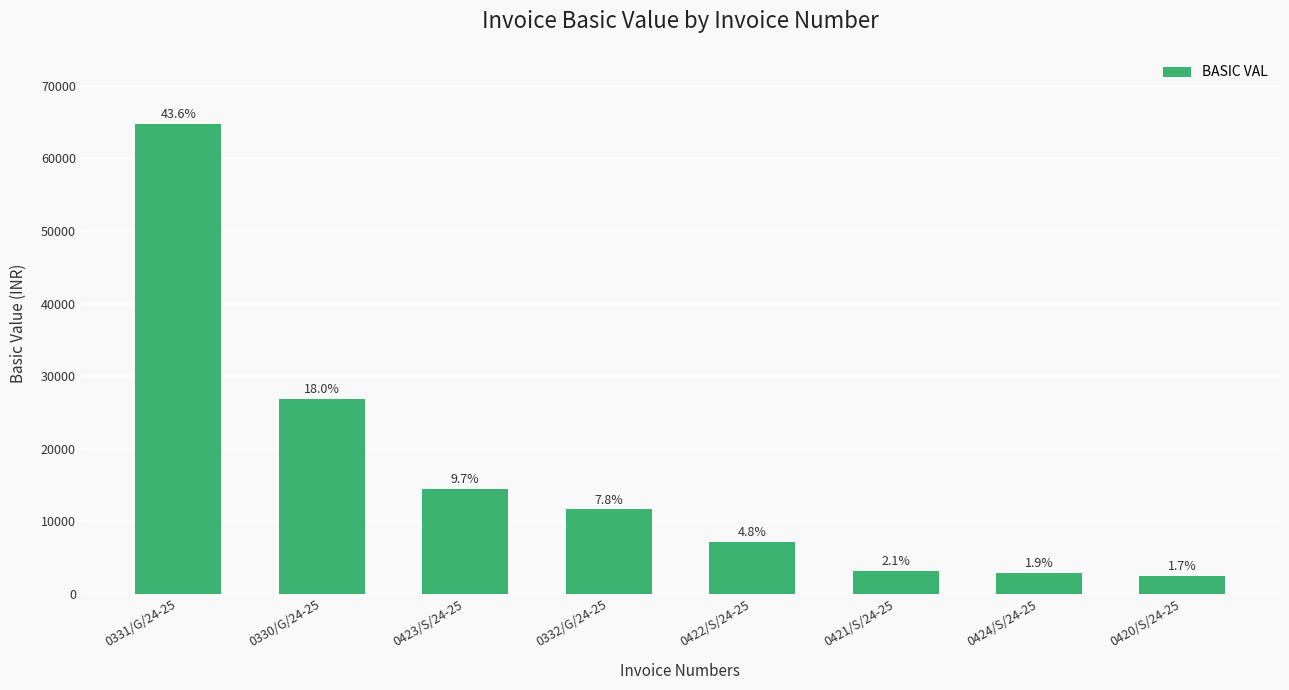

Reading left to right, what are all the values shown in this chart?

0331/G/24-25=64816.0	0330/G/24-25=26818.0	0423/S/24-25=14400.0	0332/G/24-25=11610.7	0422/S/24-25=7177.5	0421/S/24-25=3164.0	0424/S/24-25=2808.0	0420/S/24-25=2486.0